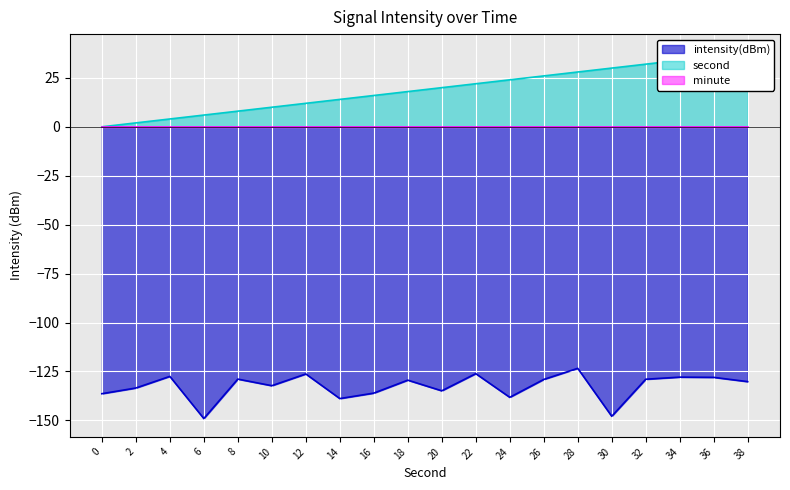

Where is intensity(dBm) nearest to the value -136?

16